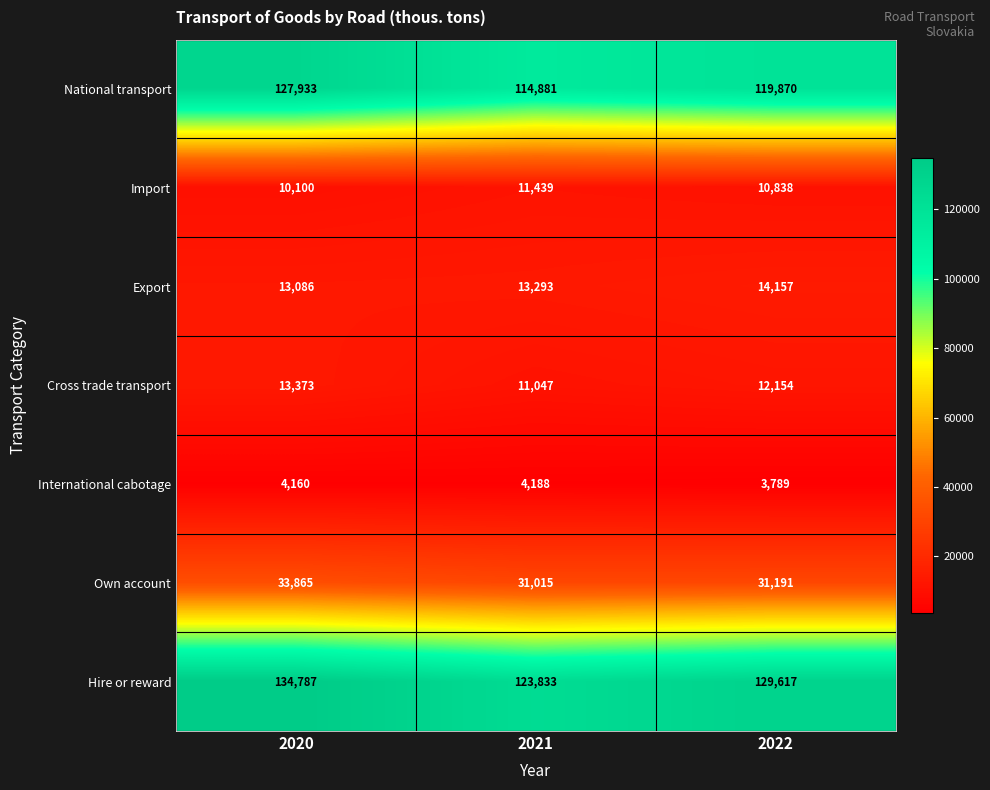

At 2021, list the series in order from smallest to largest.

International cabotage, Cross trade transport, Import, Export, Own account, National transport, Hire or reward